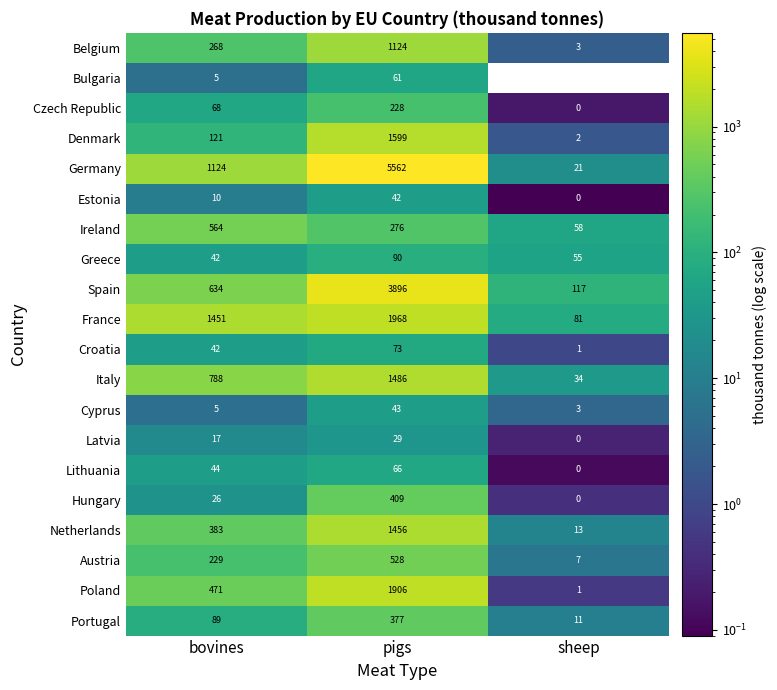

Which label corresponds to the smallest value in the chart?

sheep